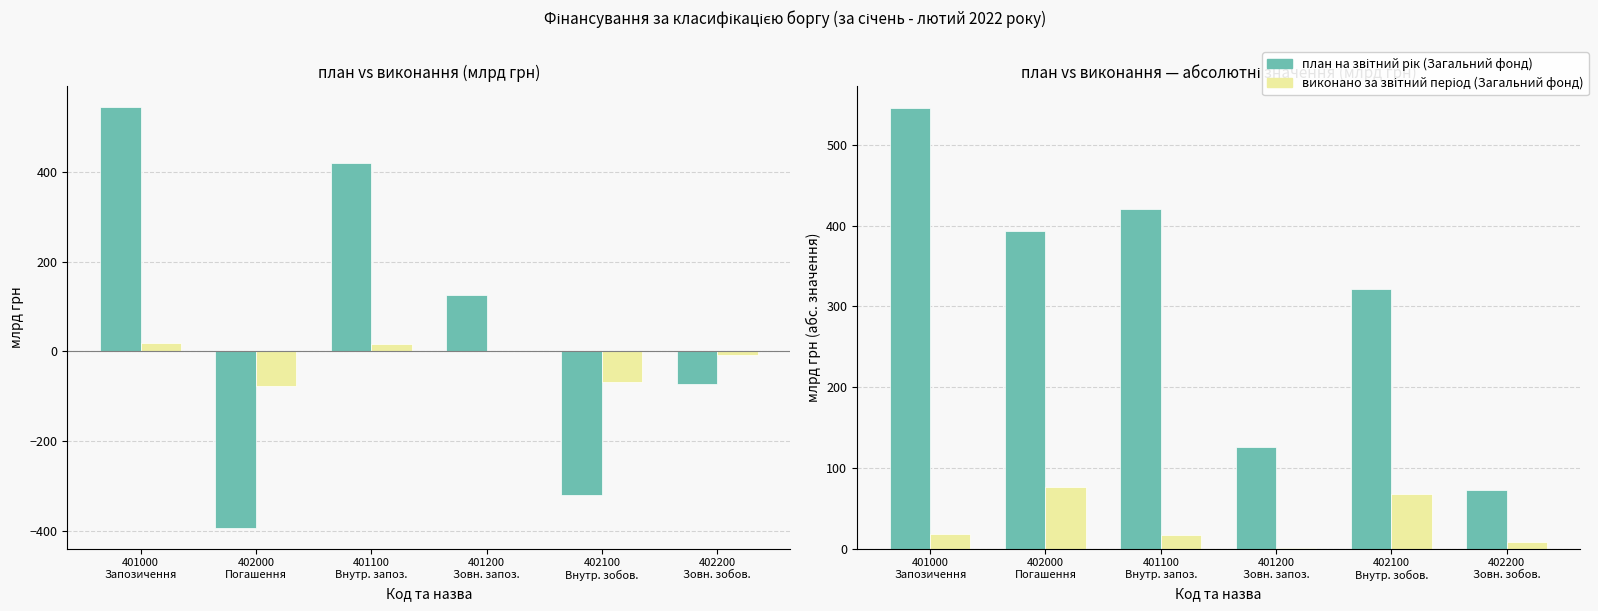

At how many categories does at least one series exceed 240?

4